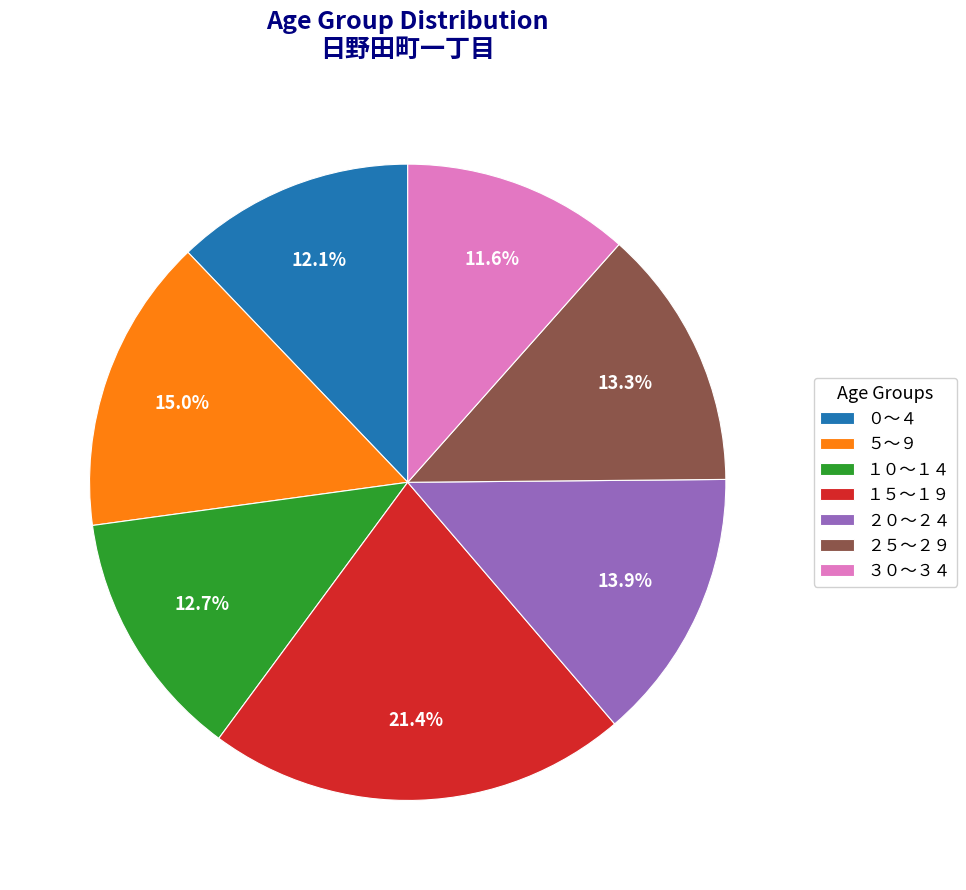

Does ２０～２４ represent more than half of the total?

No